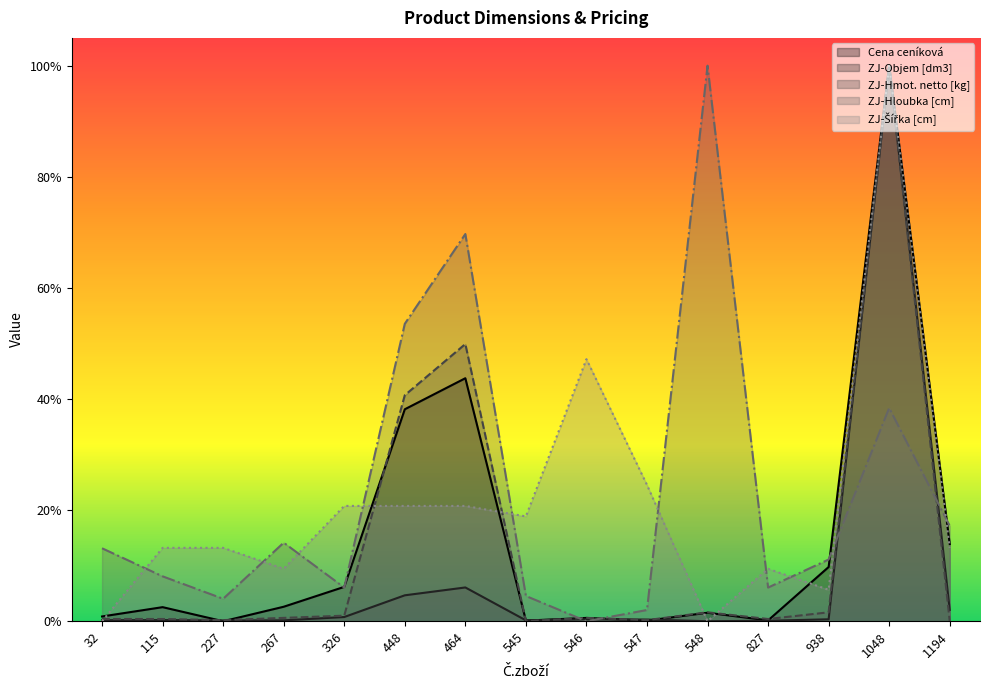

The value of ZJ-Hloubka [cm] at 548 is 1.7. True or false?

False